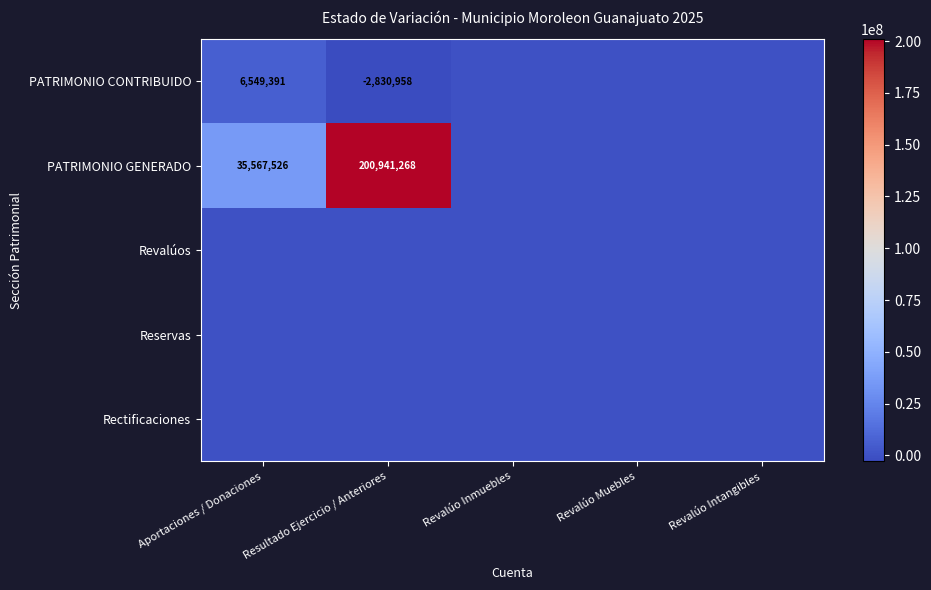

The PATRIMONIO GENERADO series shows 200941268 at Resultado Ejercicio / Anteriores. True or false?

True